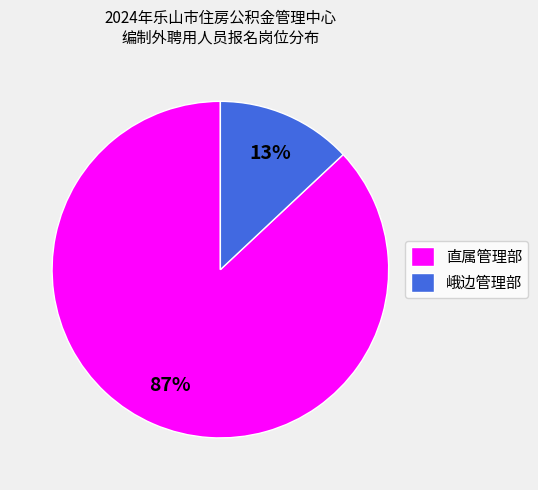

To the nearest percent, what is the difference between the largest and smallest slice percentages?

74%